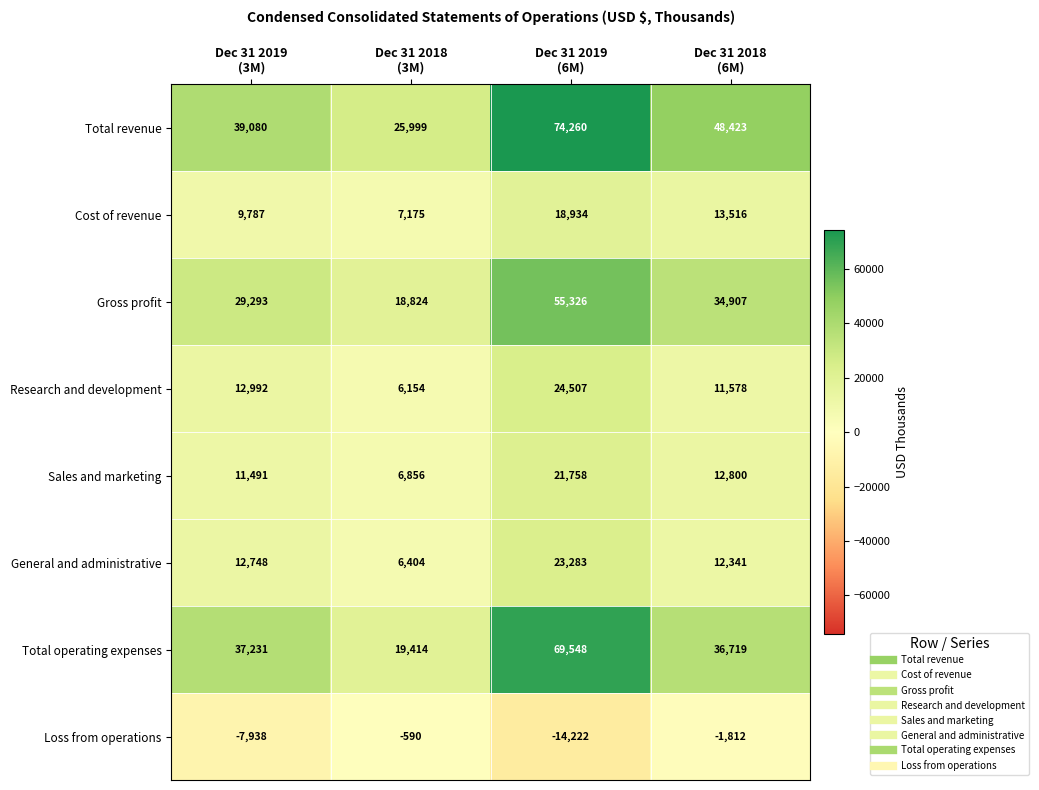

Rank the series by their maximum value, from highest to lowest.

Total revenue, Total operating expenses, Gross profit, Research and development, General and administrative, Sales and marketing, Cost of revenue, Loss from operations